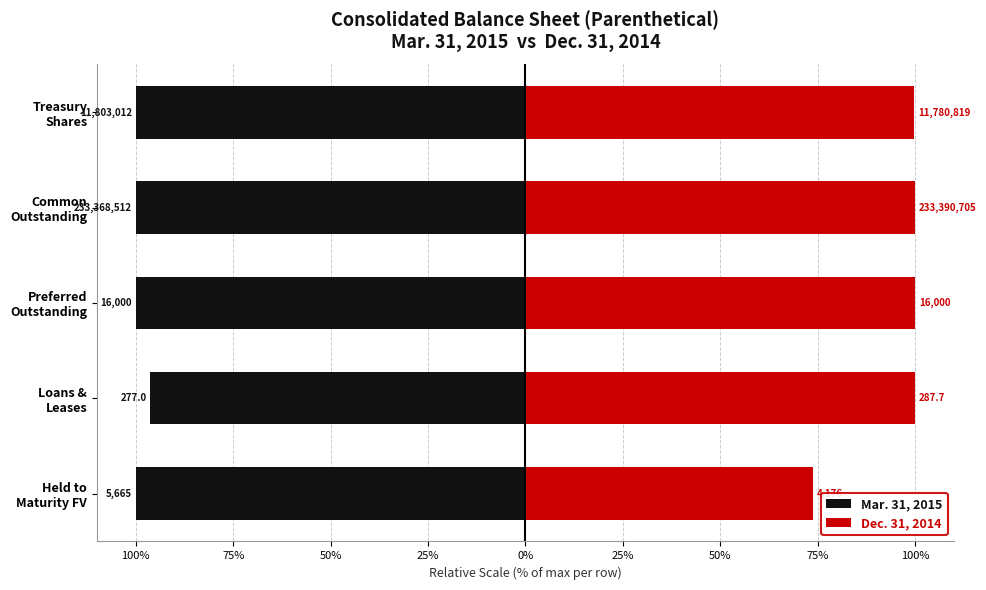

What is the value of the Dec. 31, 2014 bar at the 3rd from the left?

100.0